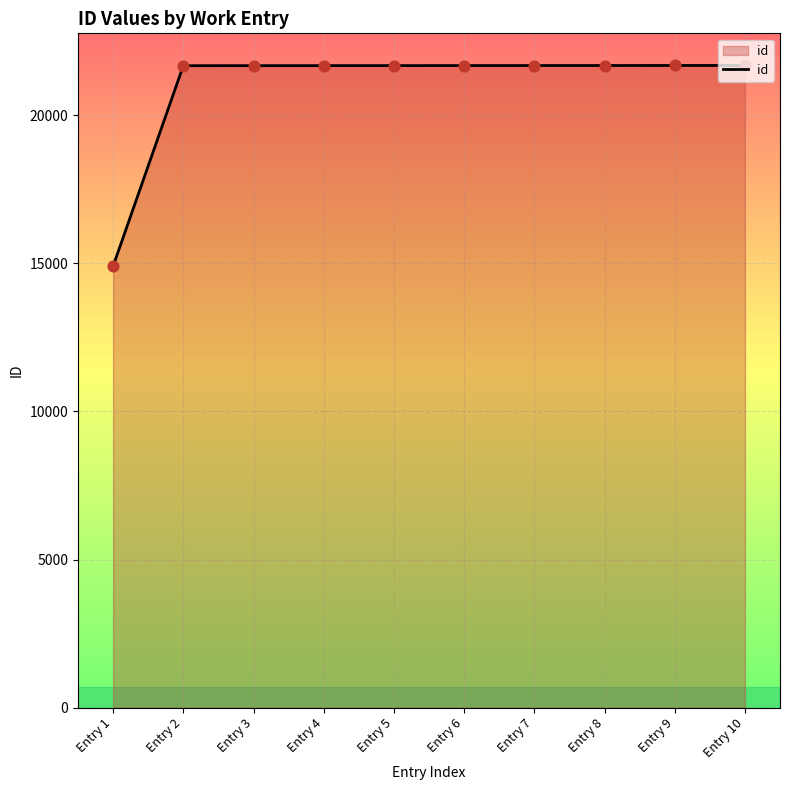

What is the change in value from Entry 1 to Entry 7?

+6767